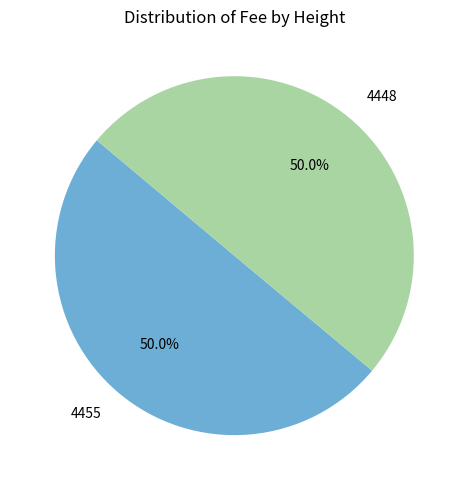

What is the ratio of the value at 4448 to the value at 4455?

1.0